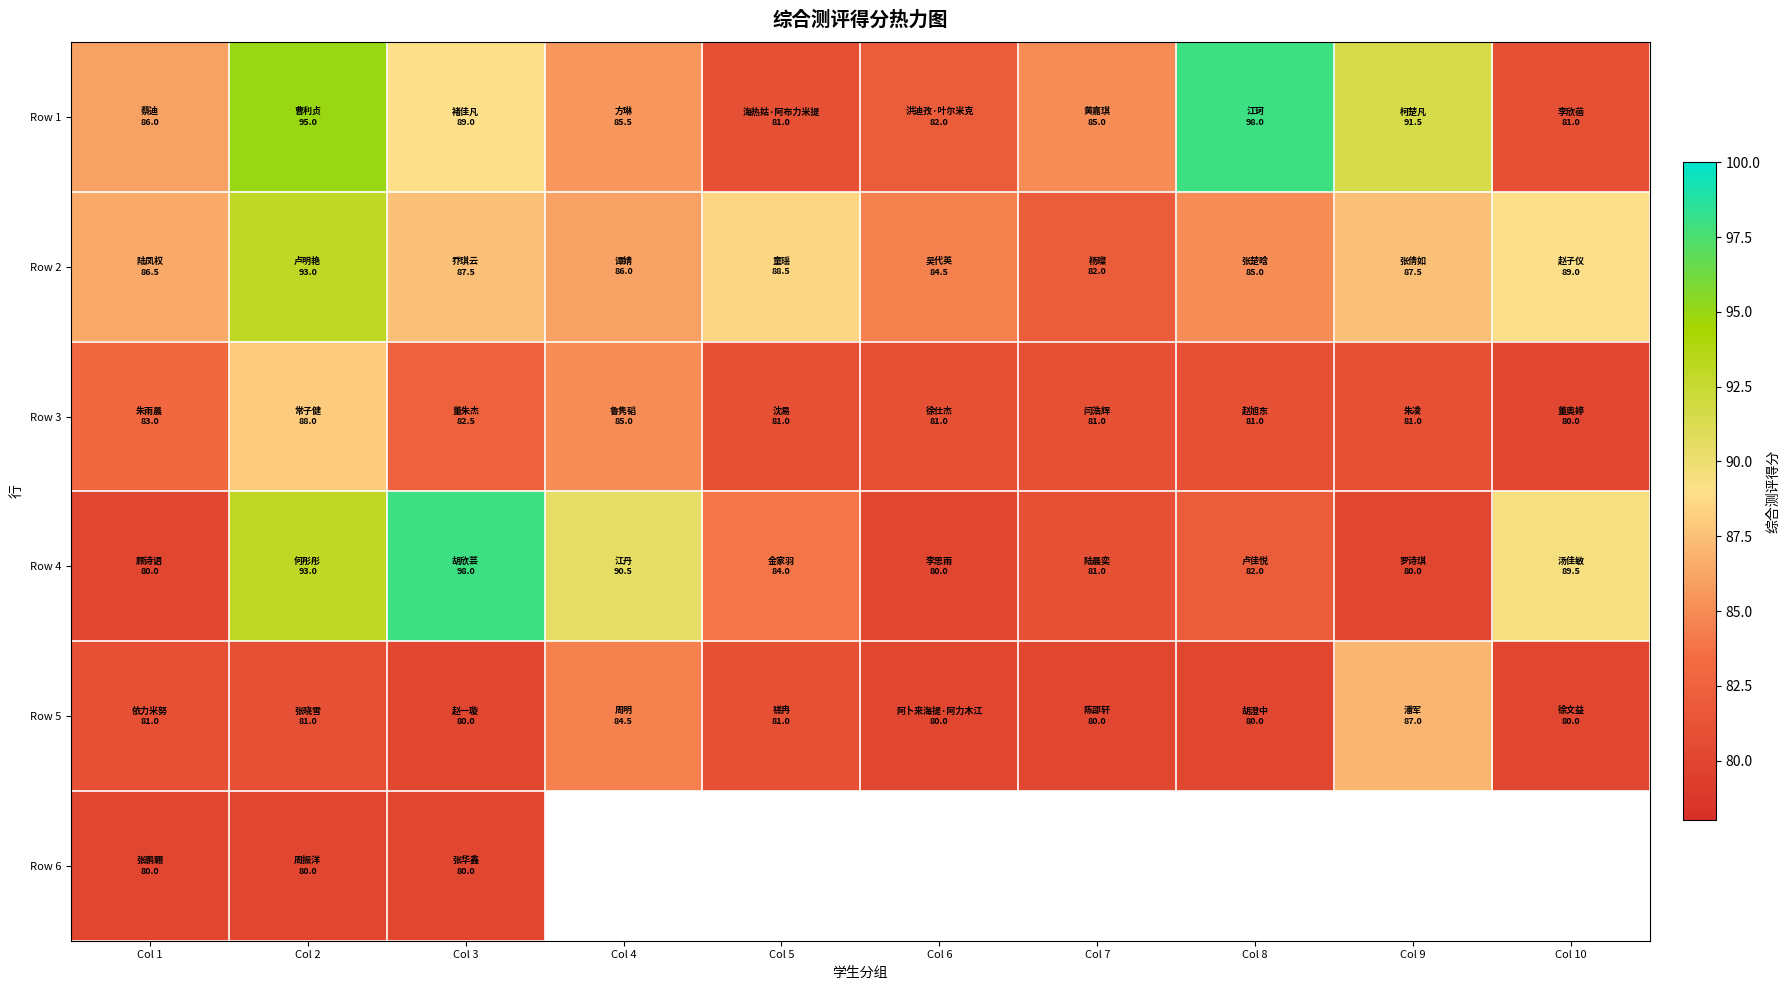

At Col 2, list the series in order from smallest to largest.

Row 6, Row 5, Row 3, Row 2, Row 4, Row 1